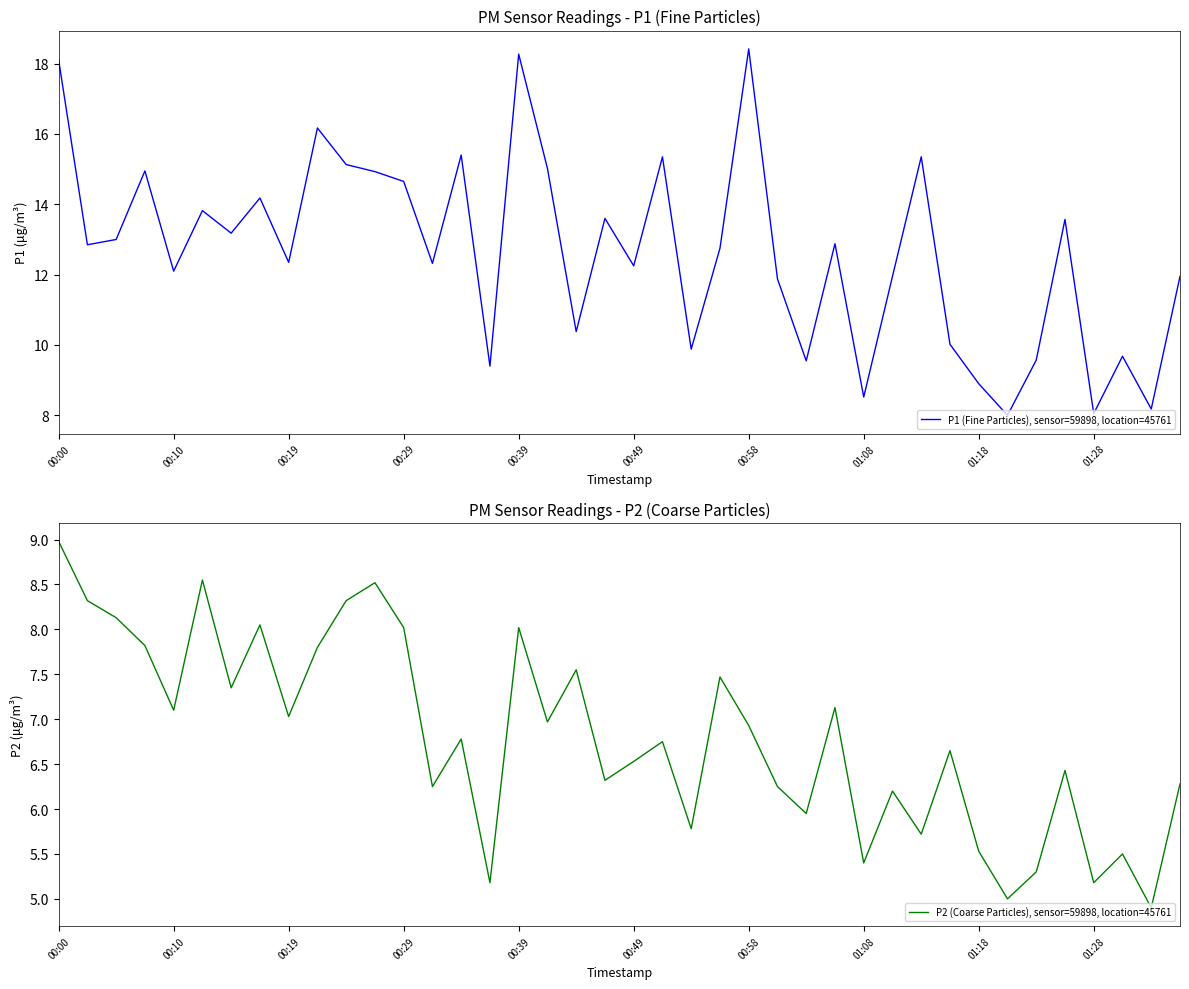

Reading right to left, list all the values displayed in this chart.

P1 (Fine Particles), sensor=59898, location=45761: 11.9	8.2	9.7	8.1	13.6	9.6	8.0	8.9	10.0	15.3	11.9	8.5	12.9	9.6	11.9	18.4	12.8	9.9	15.3	12.2	13.6	10.4	15.0	18.3	9.4	15.4	12.3	14.7	14.9	15.1	16.2	12.3	14.2	13.2	13.8	12.1	14.9	13.0	12.8	18.1
P2 (Coarse Particles), sensor=59898, location=45761: 6.3	4.9	5.5	5.2	6.4	5.3	5.0	5.5	6.7	5.7	6.2	5.4	7.1	6.0	6.2	6.9	7.5	5.8	6.8	6.5	6.3	7.5	7.0	8.0	5.2	6.8	6.2	8.0	8.5	8.3	7.8	7.0	8.1	7.3	8.6	7.1	7.8	8.1	8.3	9.0